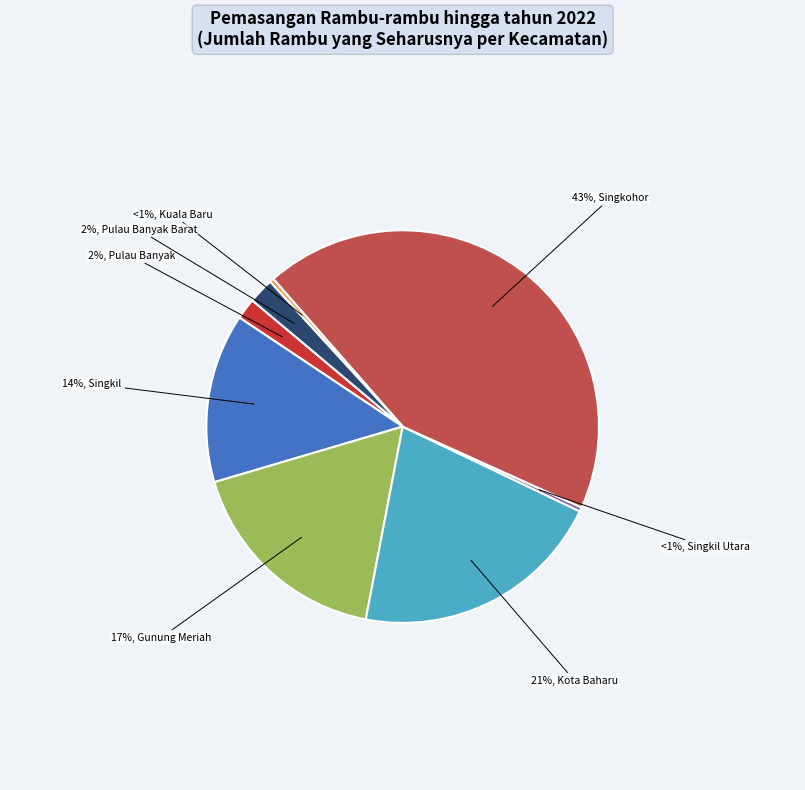

Which category has the smallest portion of the pie?

Singkil Utara